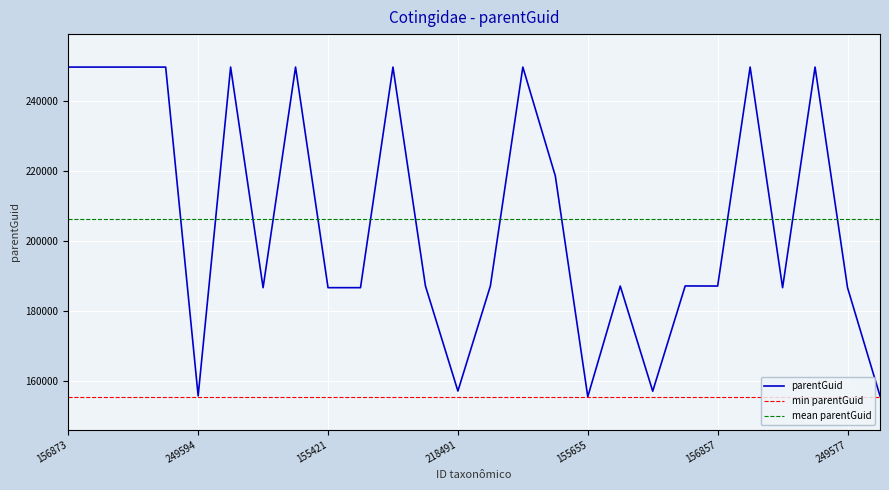

What is the difference between the maximum and second lowest values?

93940